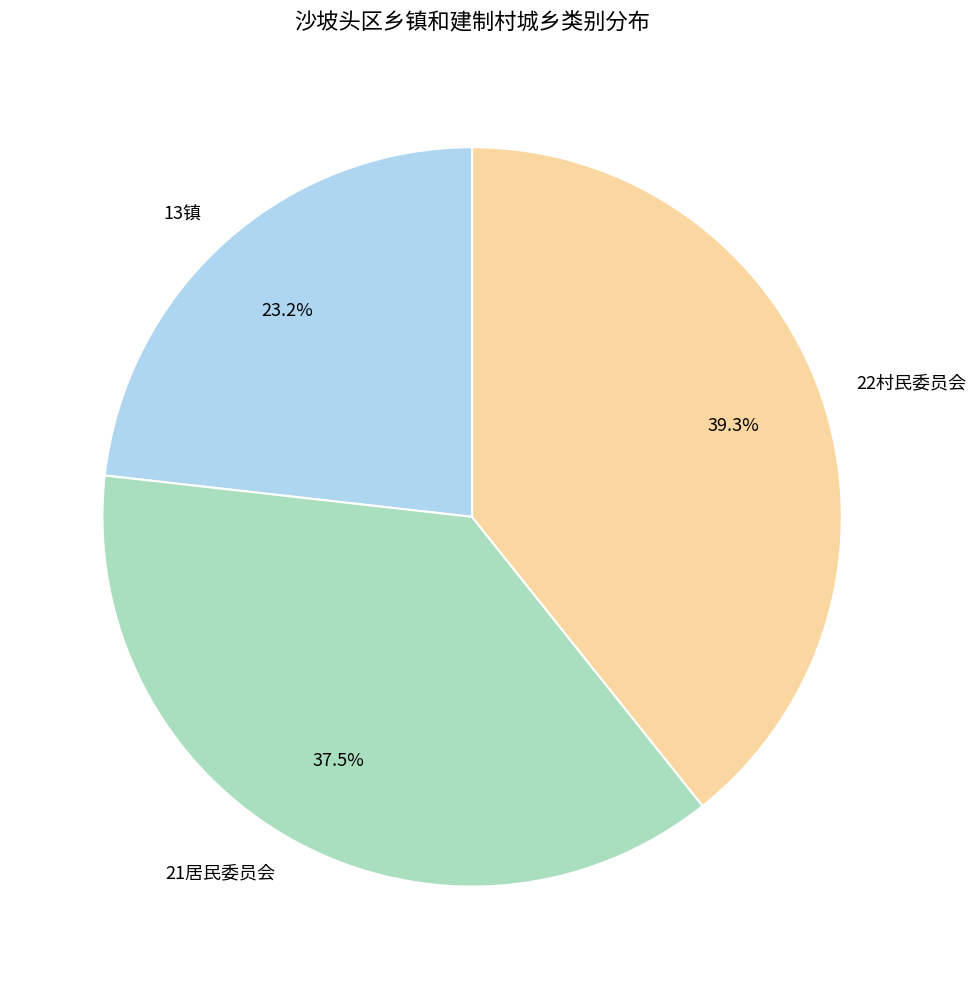

How much of the chart is everything except 21居民委员会?

62.5%